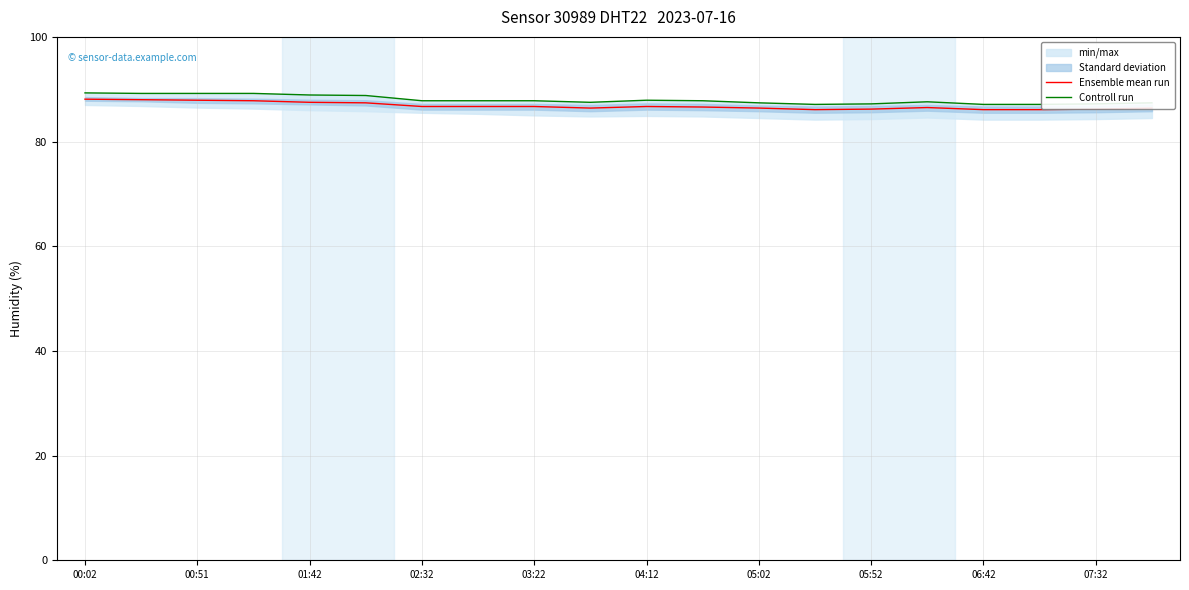

True or false: Ensemble mean run has more than 1 interior local peaks.

True